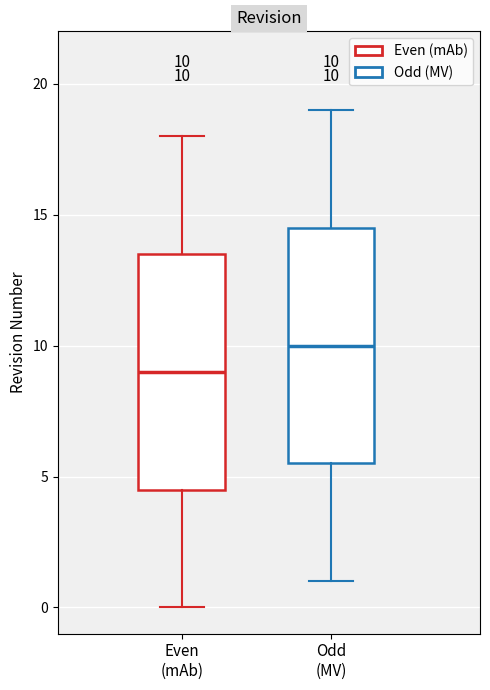

Which box's median line is the lowest?

Even (mAb)